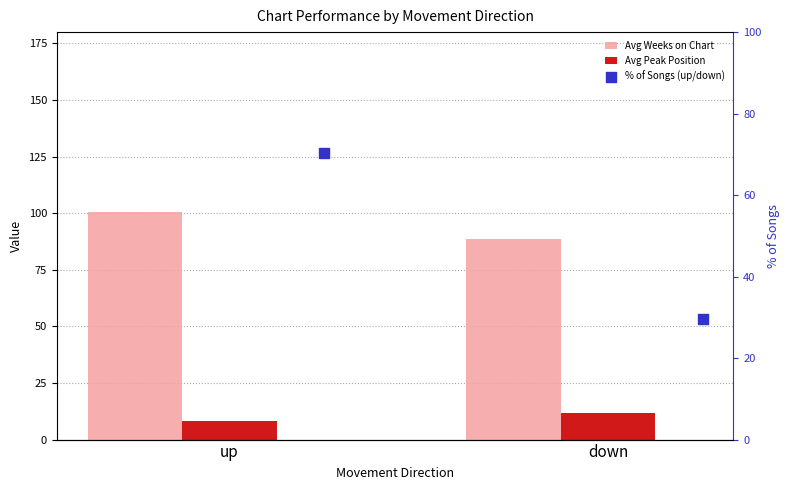

What are all the series names shown in the legend?

Avg Weeks on Chart, Avg Peak Position, % of Songs (up/down)